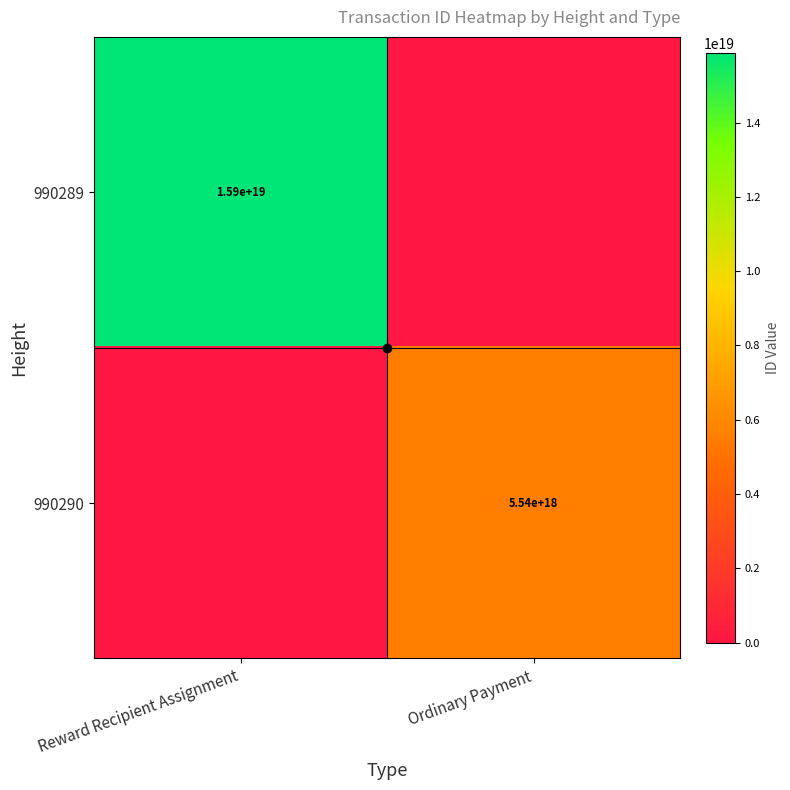

Which series has the largest total across all categories?

990289